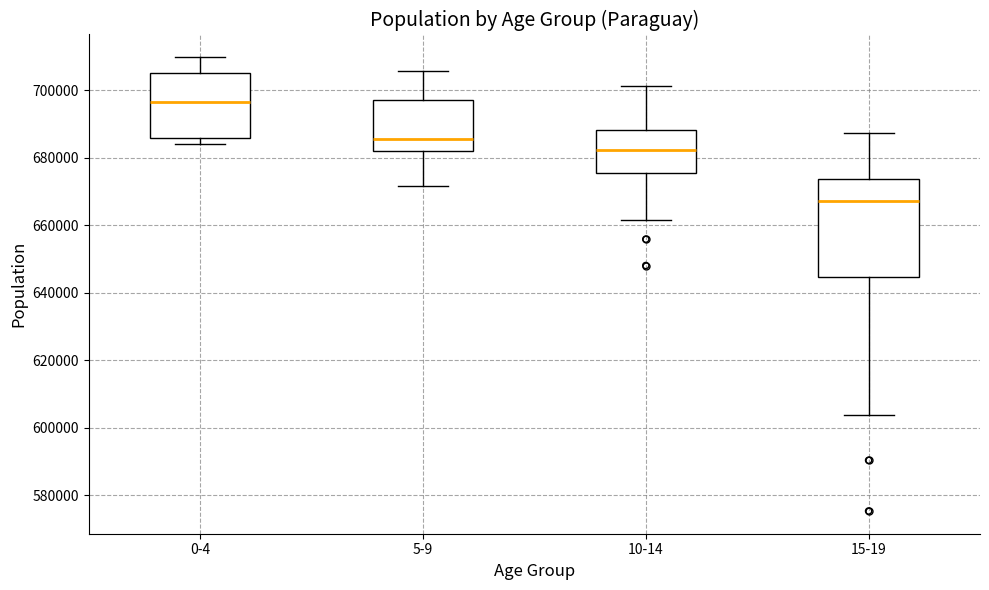

Where does the lower whisker of the box for 15-19 end on the y-axis? The values are not printed on the chart, so give them approximately, as read against the axis.

604000